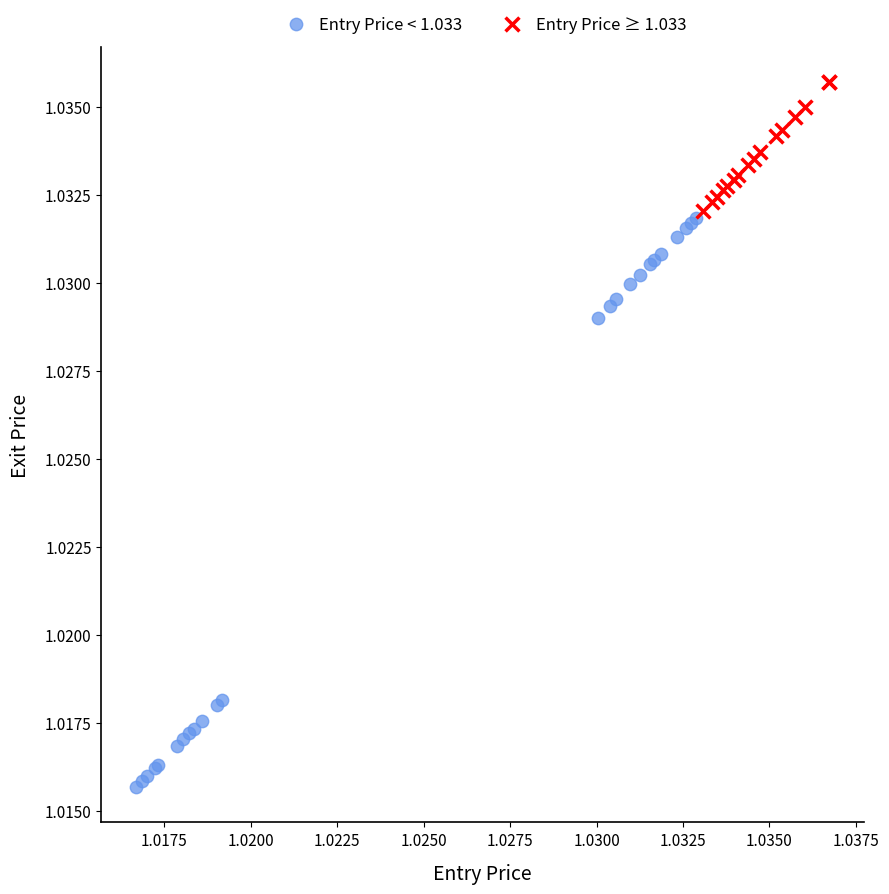

What are all the series names shown in the legend?

Entry Price < 1.033, Entry Price ≥ 1.033